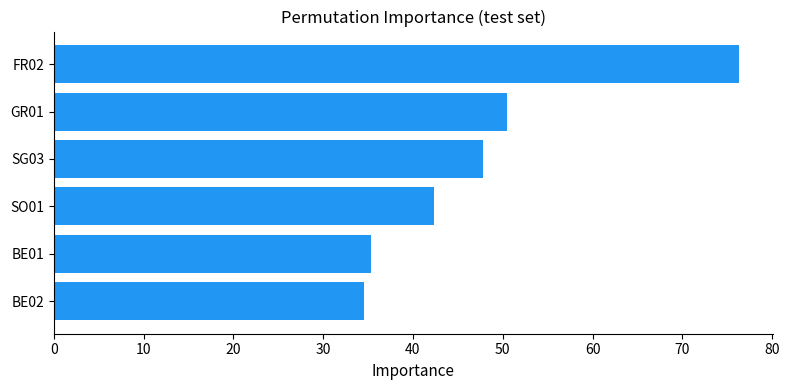

The value at BE01 is 19.0. True or false?

False